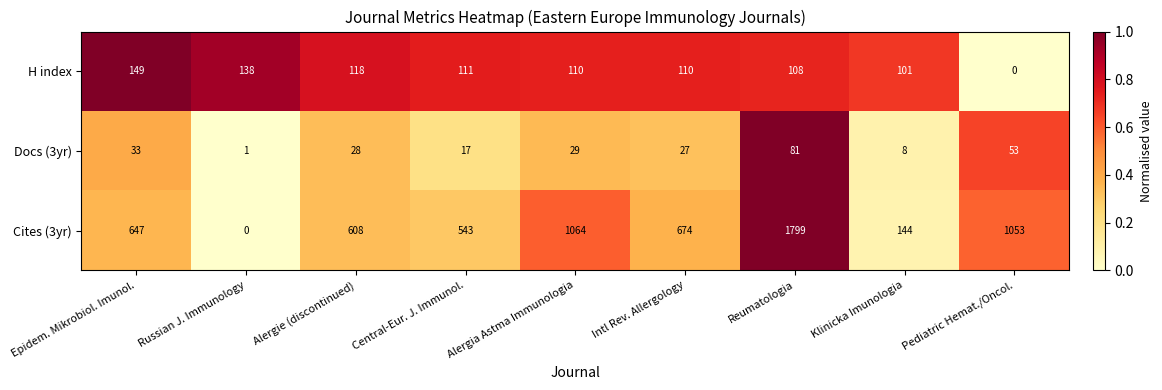

What is the approximate value of Cites (3yr) at Central-Eur. J. Immunol.?

543